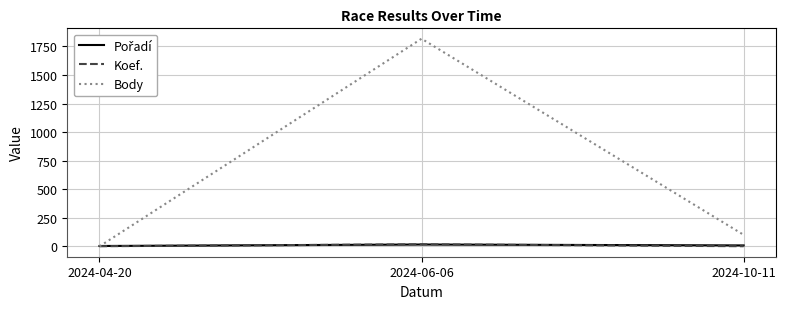

What is the greatest value displayed?

1818